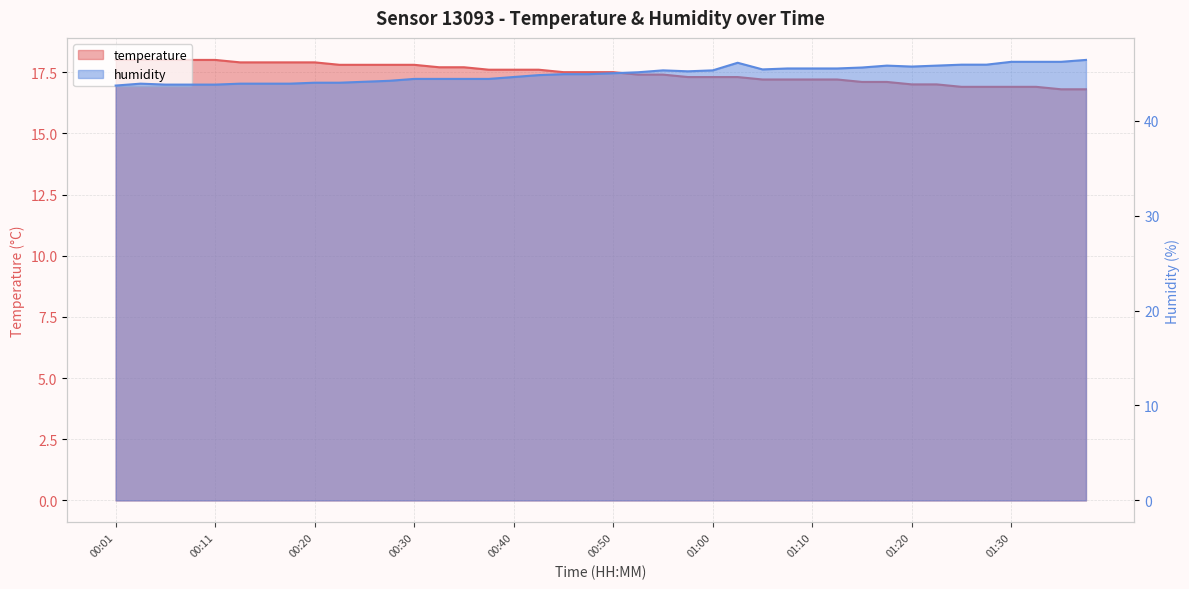

At which category does humidity reach its first local peak?

00:03